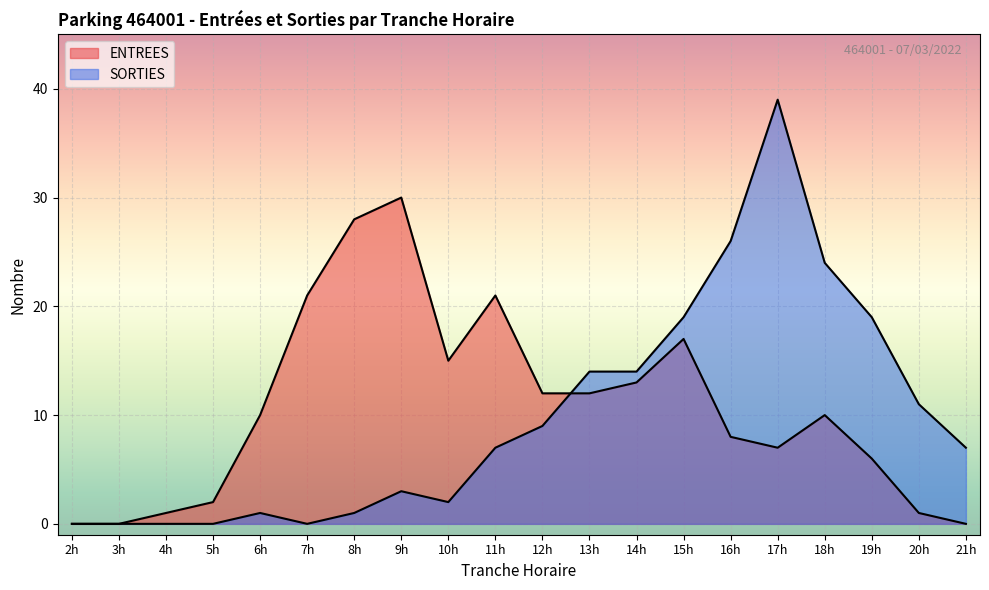

How many values in ENTREES are above zero?

17